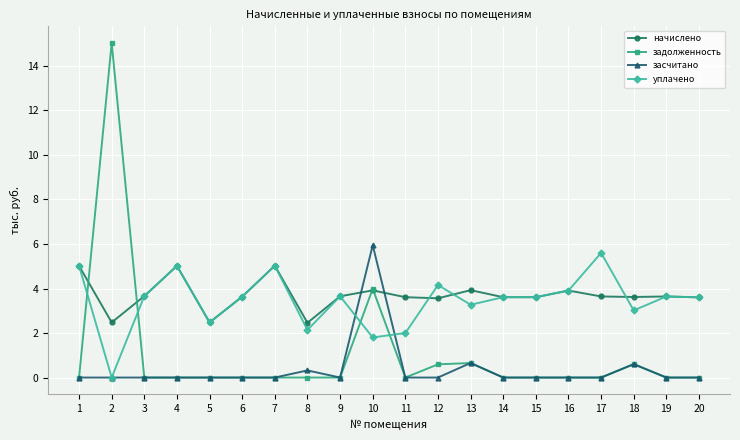

What is the spread (max minus min) of values at 6?

3.6